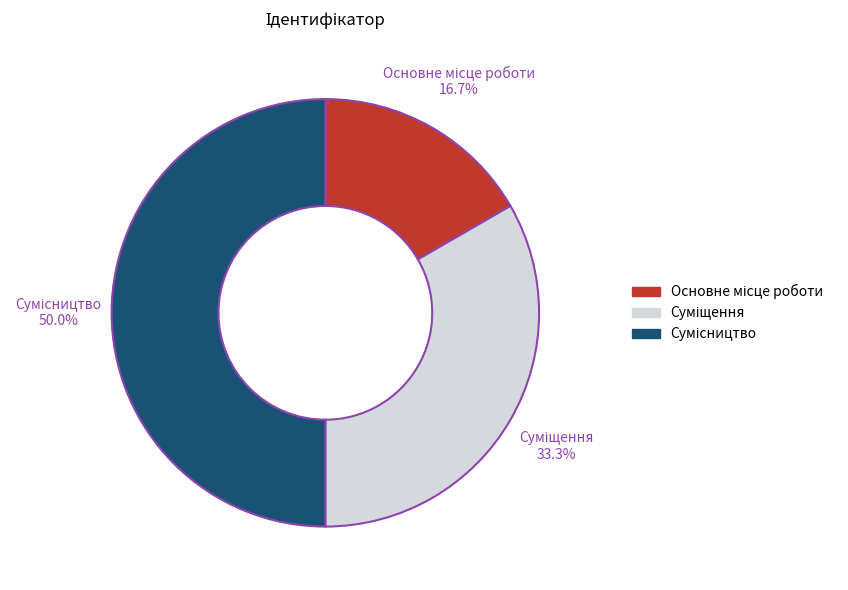

How many slices are in this pie chart?

3